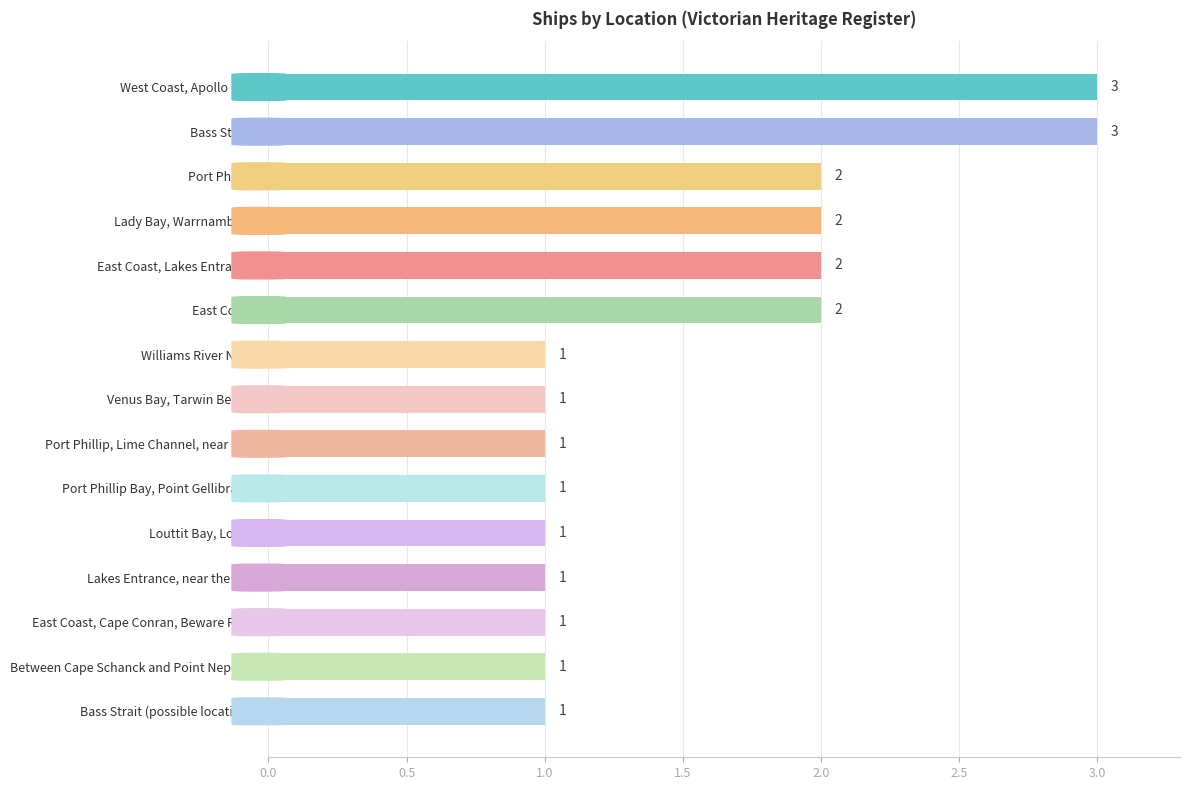

What is the label of the 2nd bar from the top?

Bass Strait